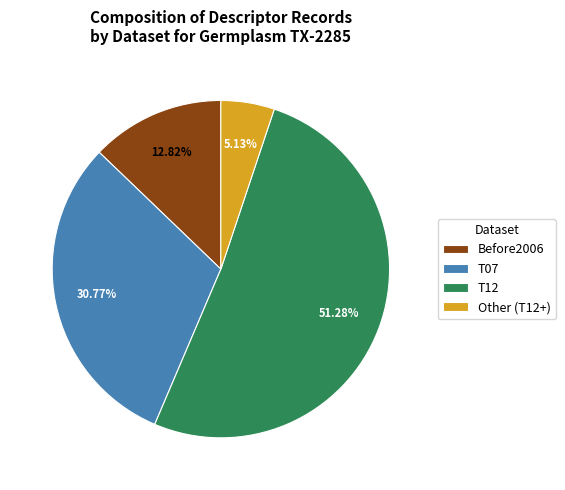

How many segments does this pie chart have?

4